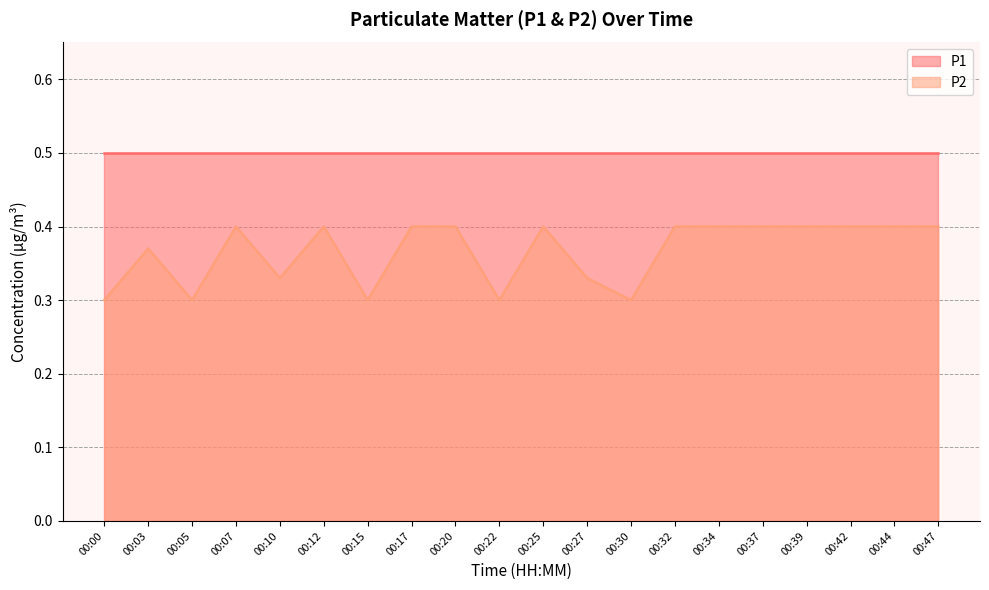

List the labels in order of value, largest first.

00:07, 00:12, 00:17, 00:20, 00:25, 00:32, 00:34, 00:37, 00:39, 00:42, 00:44, 00:47, 00:03, 00:10, 00:27, 00:00, 00:05, 00:15, 00:22, 00:30